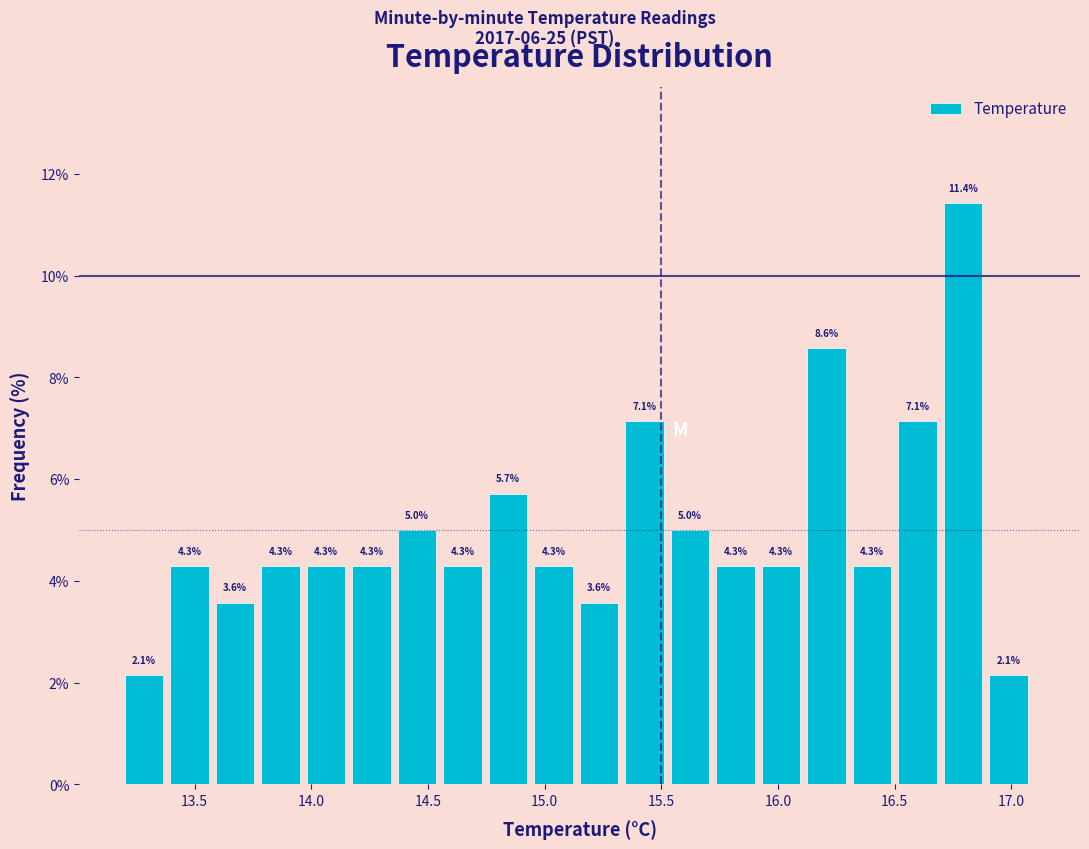

Around what value on the x-axis is the tallest bar? Give the approximate position of its centre, as read against the axis.

16.80